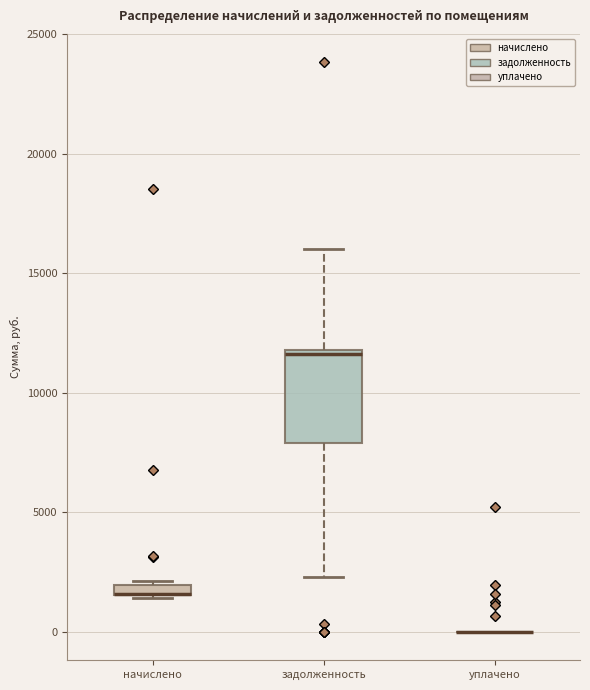

Where is the lower edge of the box for начислено on the y-axis? The values are not printed on the chart, so give them approximately, as read against the axis.

1500